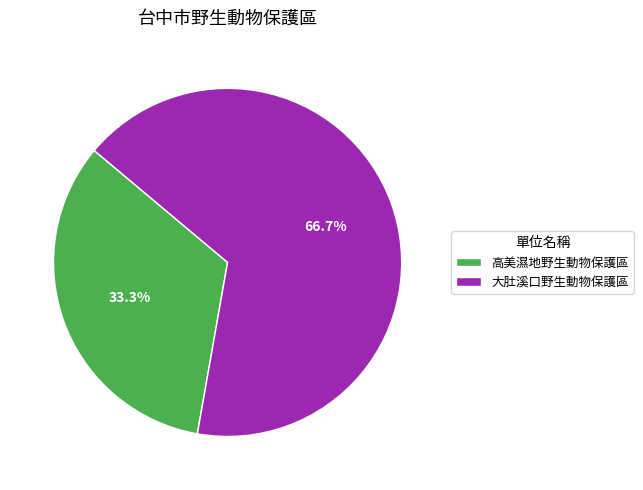

Which has a higher value, 高美濕地野生動物保護區 or 大肚溪口野生動物保護區?

大肚溪口野生動物保護區